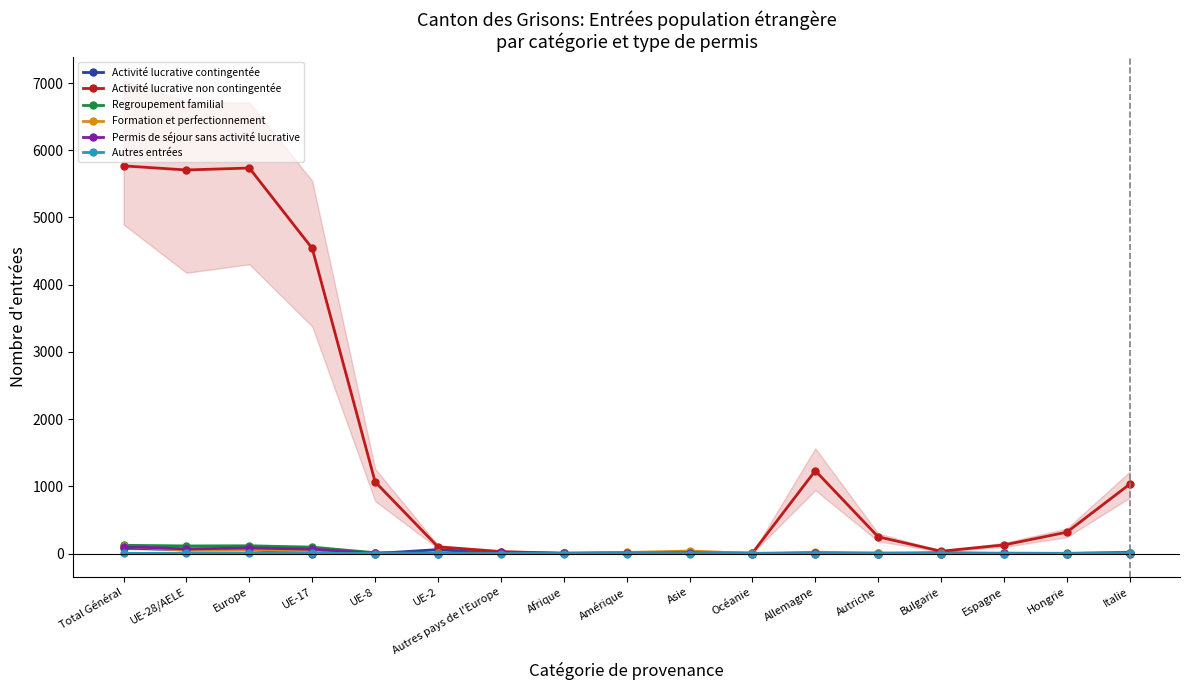

Reading left to right, transcribe all the data shown in this chart.

Activité lucrative contingentée: 80	58	59	0	0	58	1	1	3	14	3	0	0	13	0	0	0
Activité lucrative non contingentée: 5768	5707	5736	4540	1066	99	29	1	13	12	6	1232	248	34	127	317	1031
Regroupement familial: 122	111	114	94	12	4	3	1	3	4	0	3	5	0	4	3	13
Formation et perfectionnement: 108	47	53	41	1	3	6	2	15	37	1	19	8	3	4	0	3
Permis de séjour sans activité lucrative: 104	67	83	64	3	0	16	6	5	10	0	6	0	0	2	0	12
Autres entrées: 2	2	2	2	0	0	0	0	0	0	0	0	0	0	0	0	1